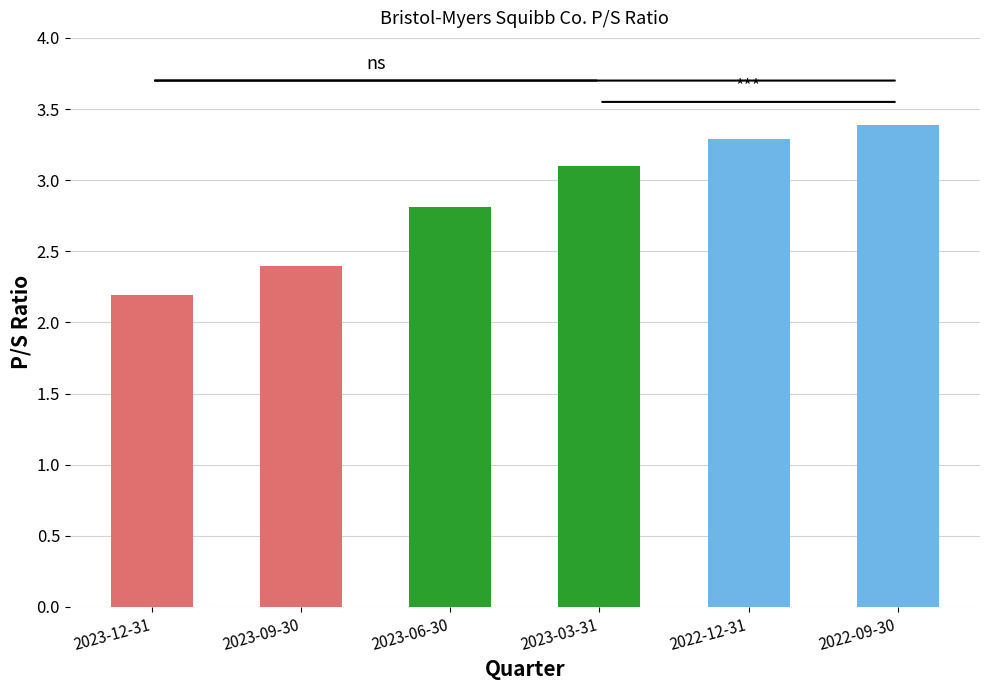

Reading right to left, extract all data points from this chart.

2022-09-30=3.4	2022-12-31=3.3	2023-03-31=3.1	2023-06-30=2.8	2023-09-30=2.4	2023-12-31=2.2